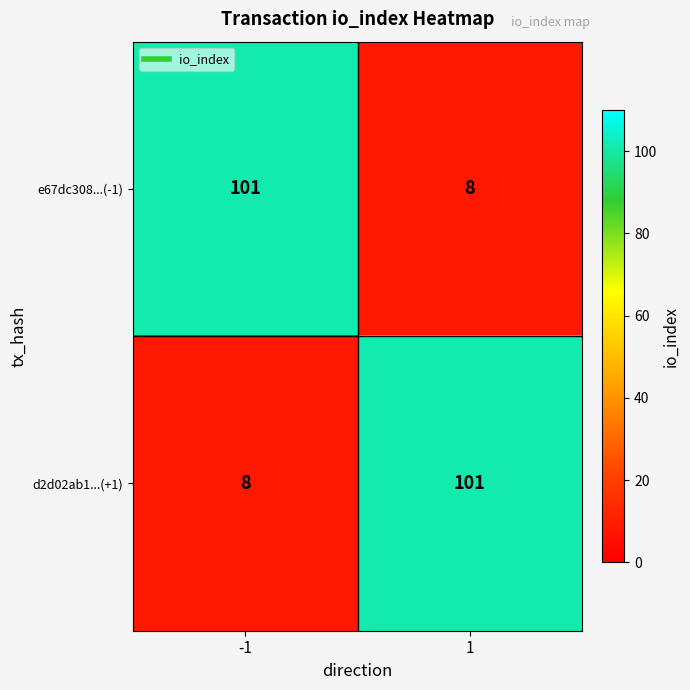

True or false: e67dc308...(-1) has a value of 8 at 1.

True